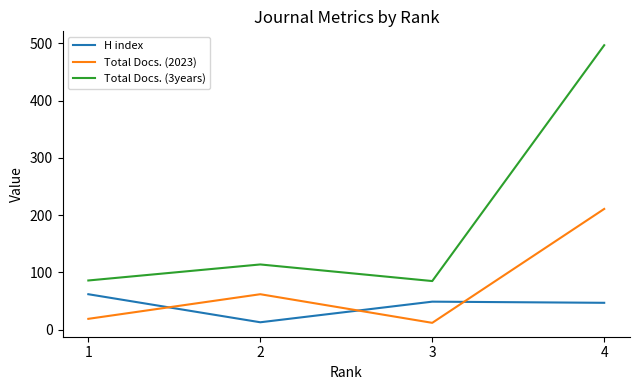

Is the value of Total Docs. (2023) at 3 greater than the value of H index at 1?

No